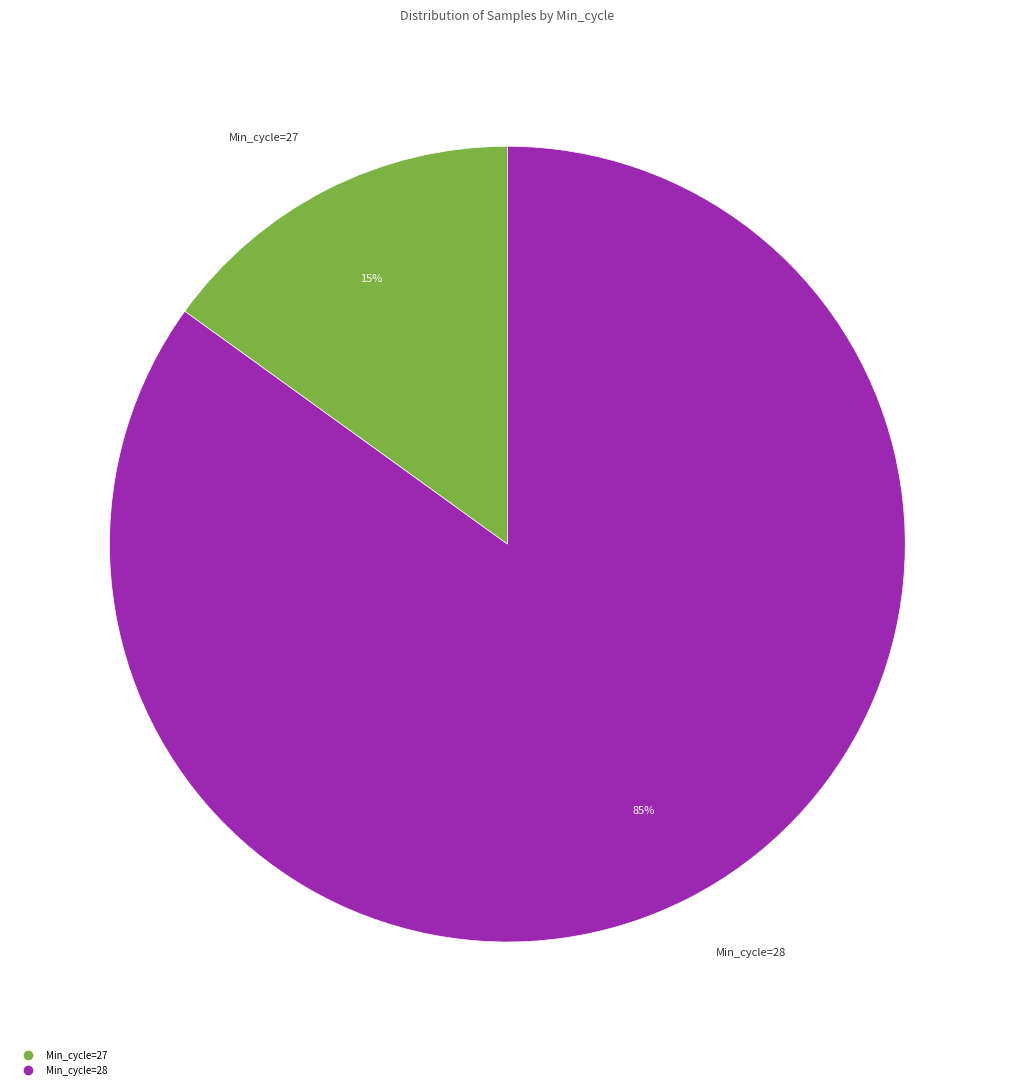

To the nearest percent, what is the difference between the largest and smallest slice percentages?

70%